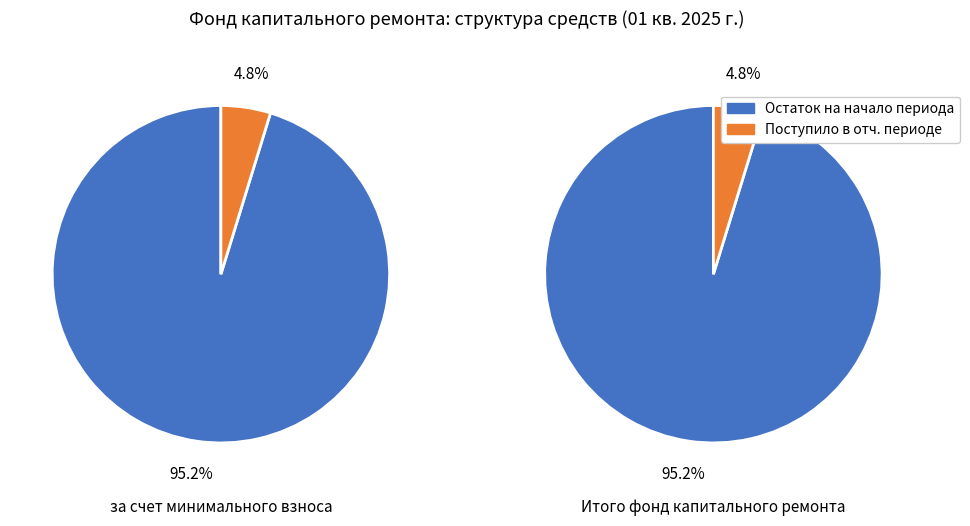

Which series changed the most between 0 and 1?

Остаток на начало периода